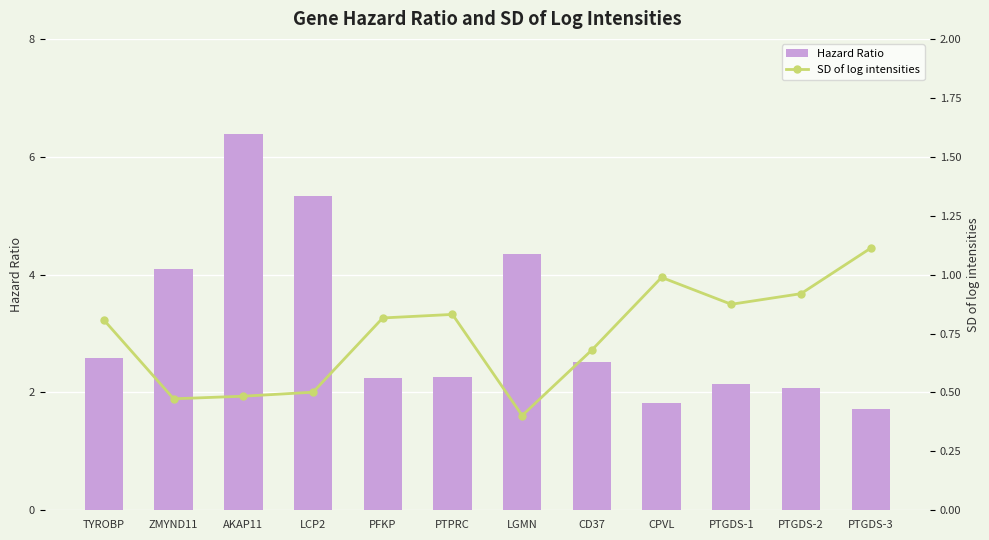

What is the label of the 7th bar from the left?

LGMN